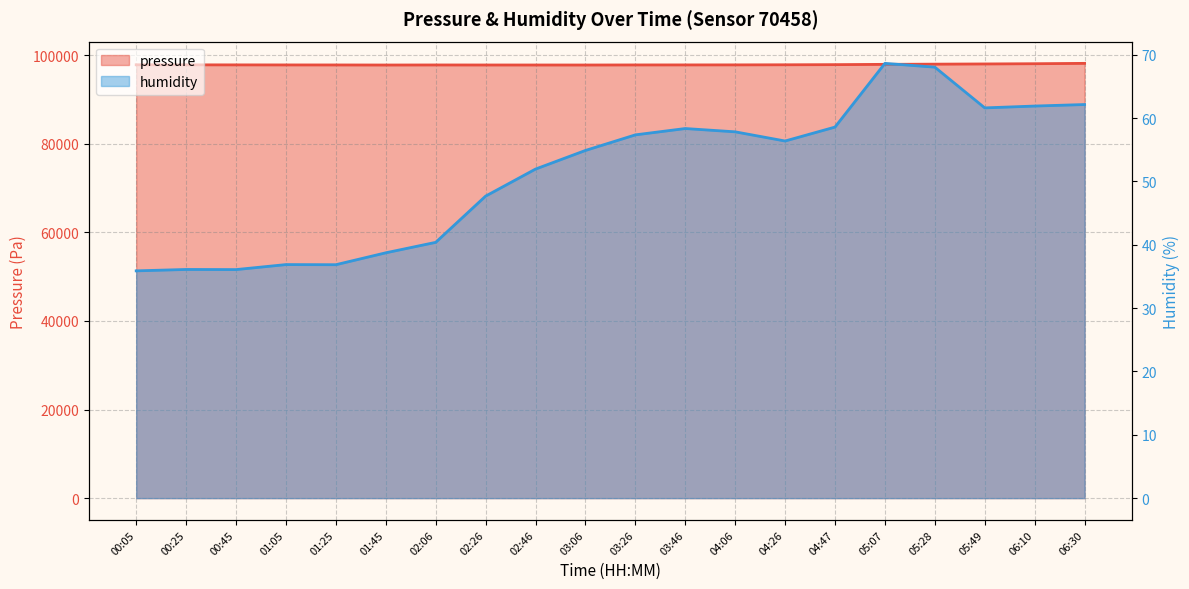

What is the lowest value of the humidity series?

35.9